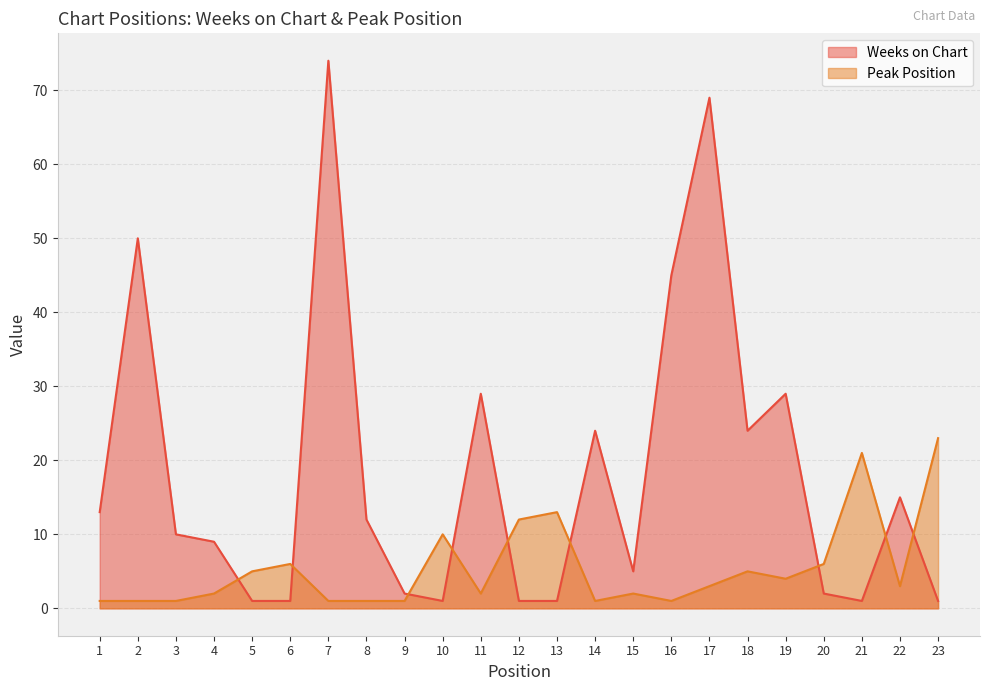

Which series has the largest total across all categories?

Weeks on Chart